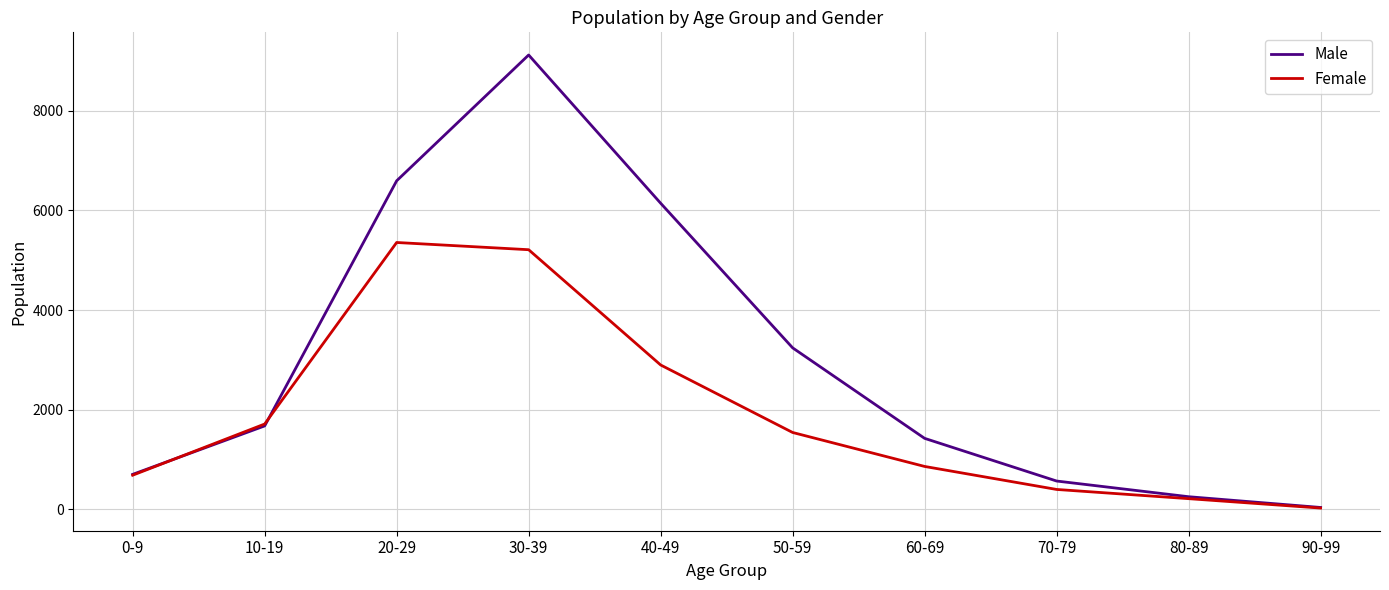

At which label does Male reach its peak?

30-39